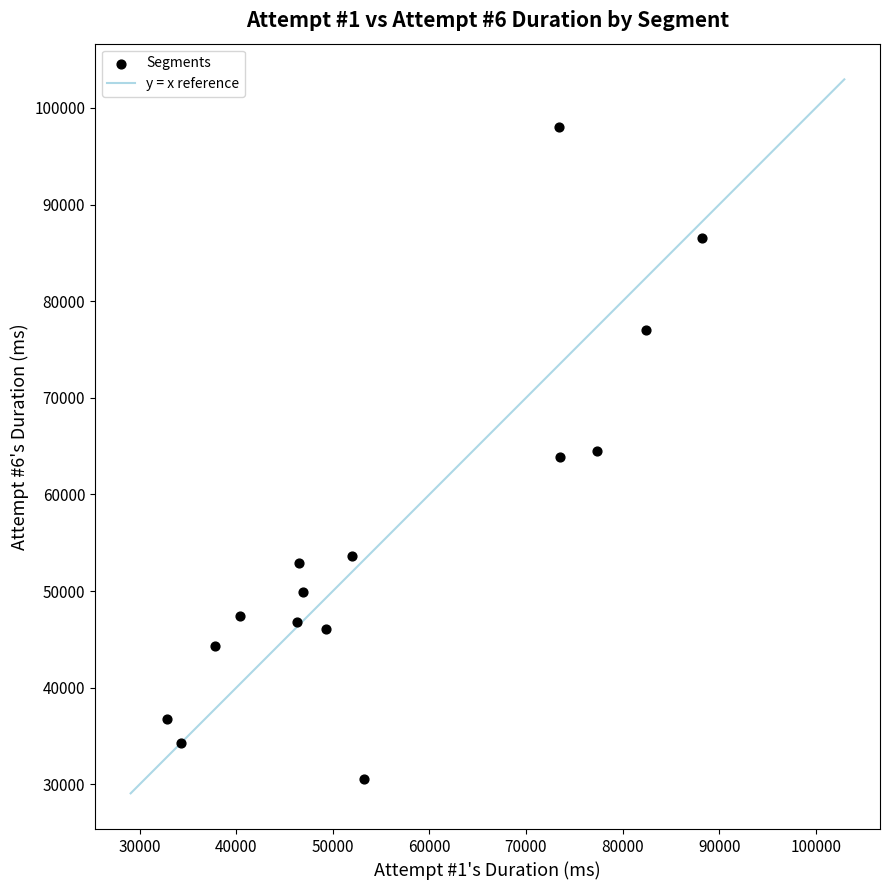

What is the range of Y values (max minus min)?

67438